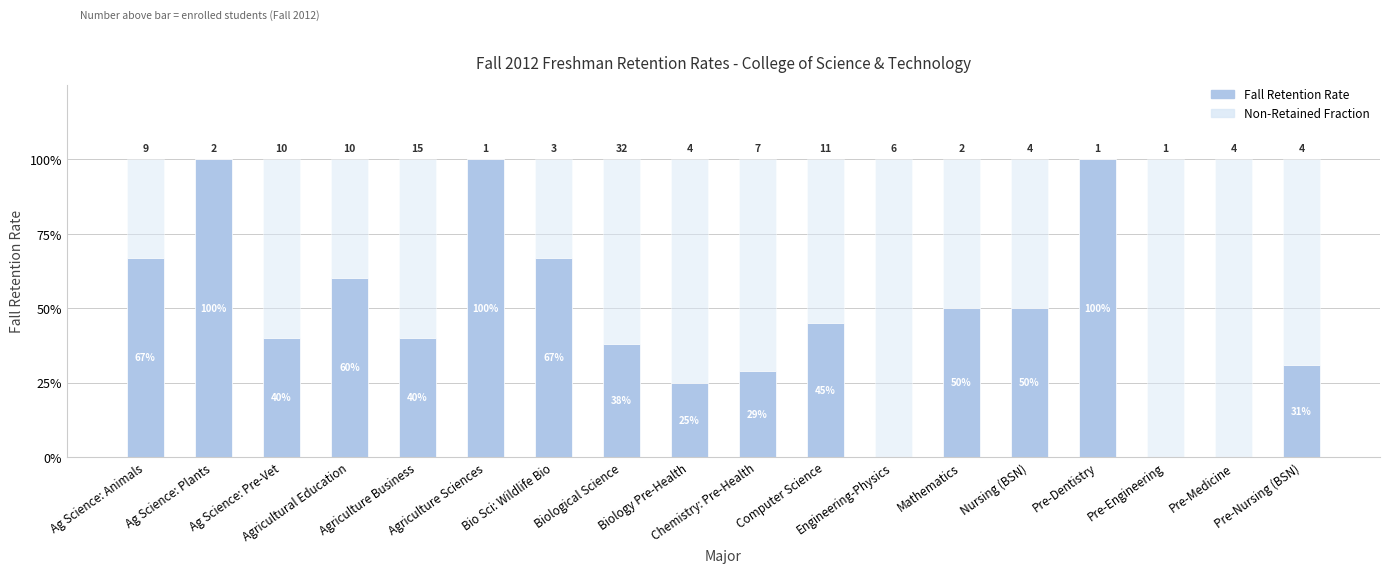

Rank the series by their average value, from lowest to highest.

Fall Retention Rate, Non-Retained Fraction